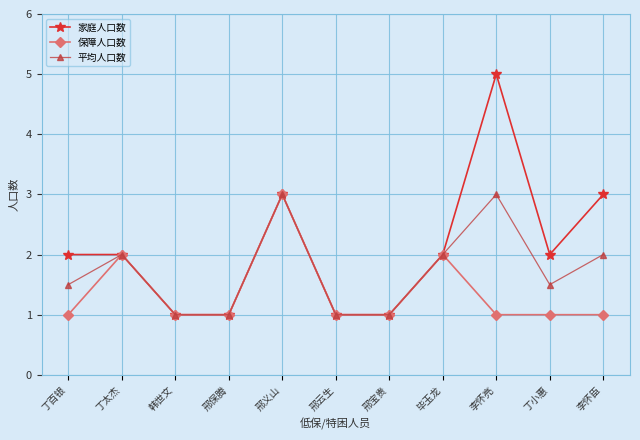

Which series has the widest spread of values?

家庭人口数